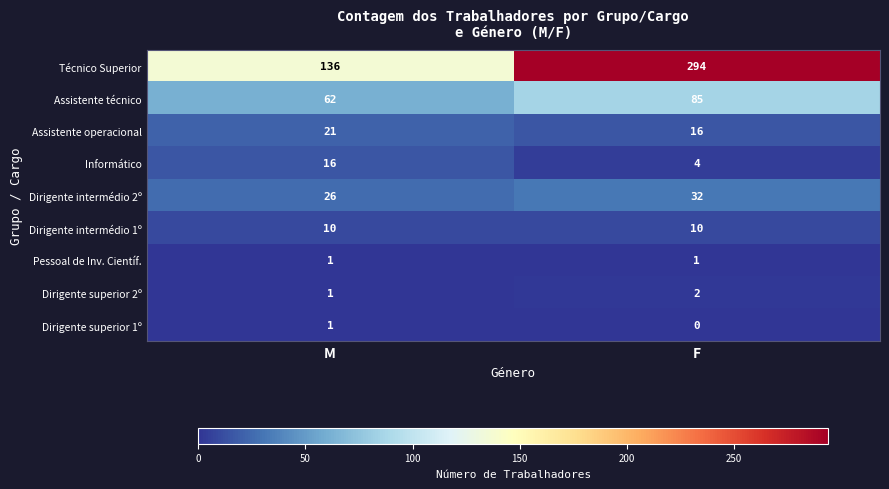

At which label is Assistente operacional closest to 18?

F